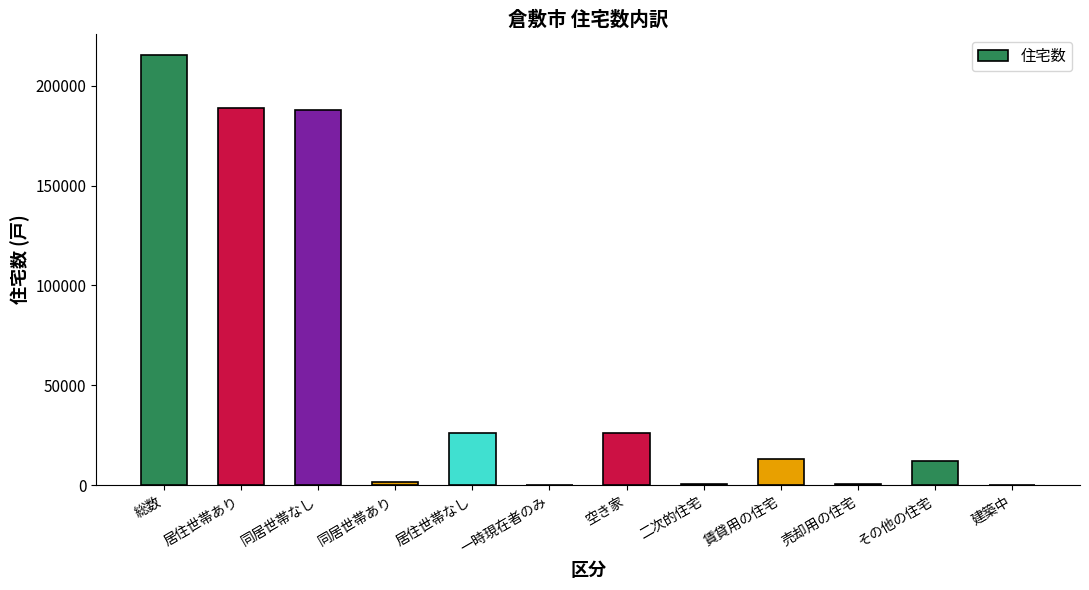

Approximately how many times larger is the value at 賃貸用の住宅 compared to 総数?

0.1